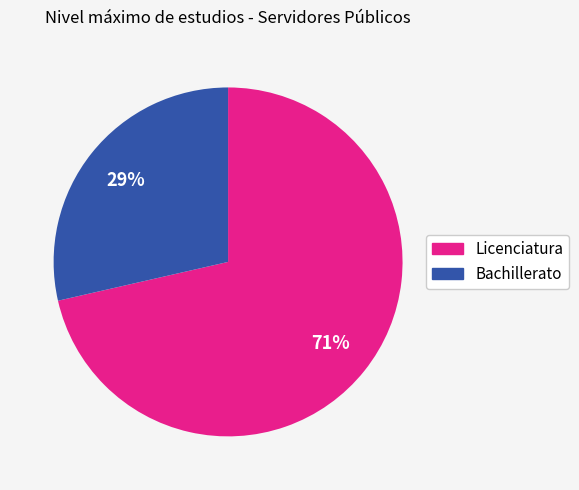

Does Licenciatura account for over 50% of the chart?

Yes